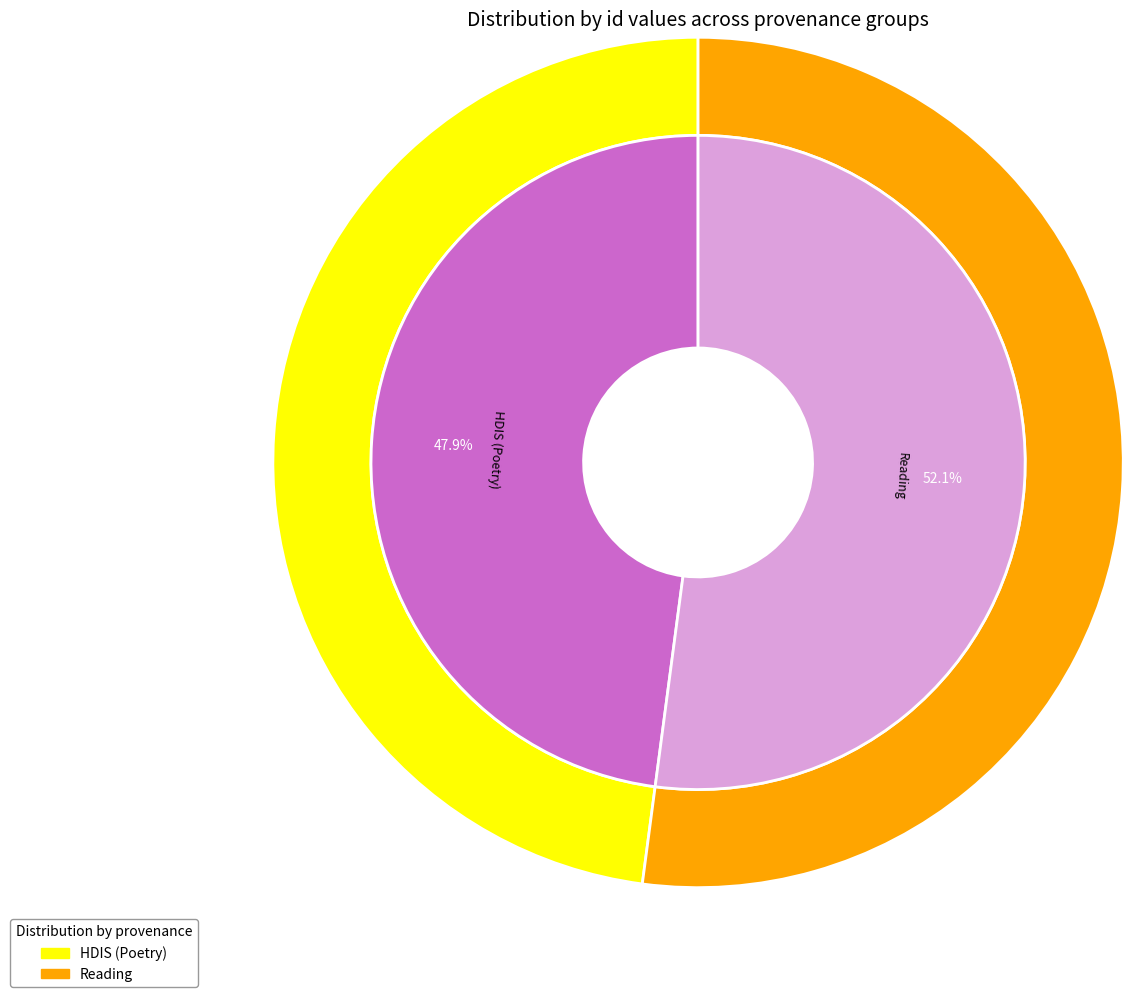

Rank the categories by value from highest to lowest.

Reading, HDIS (Poetry)